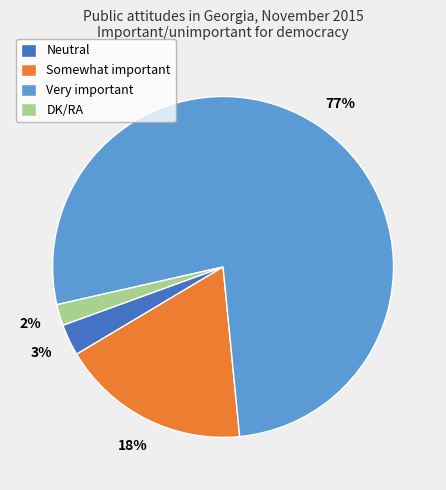

What is the largest slice in the pie chart?

Very important